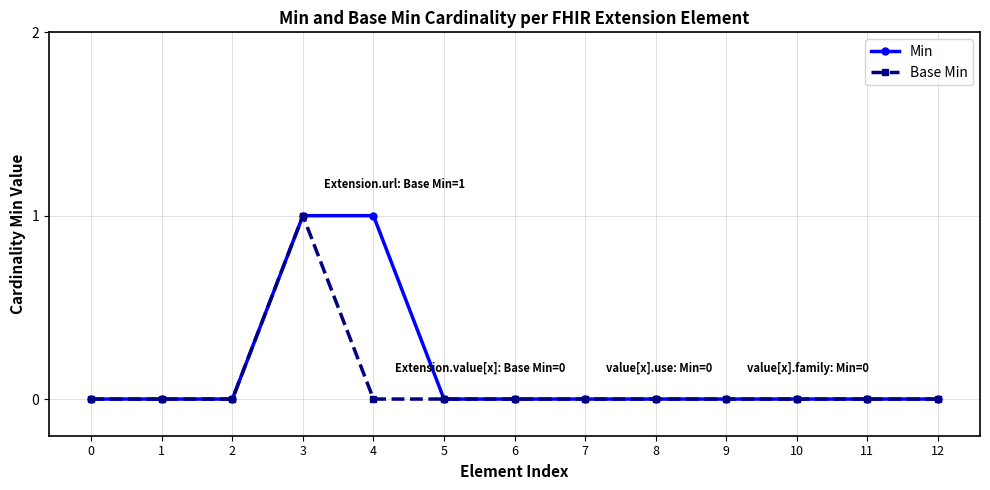

True or false: Min has a value of -1 at 11.

False